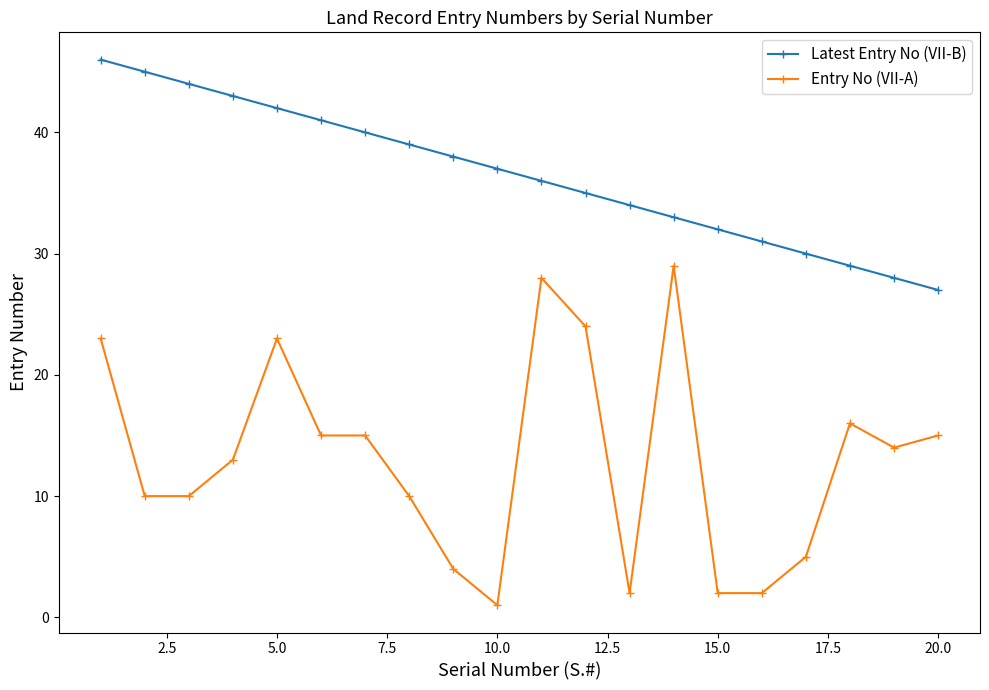

Which series has the largest range (max minus min)?

Entry No (VII-A)